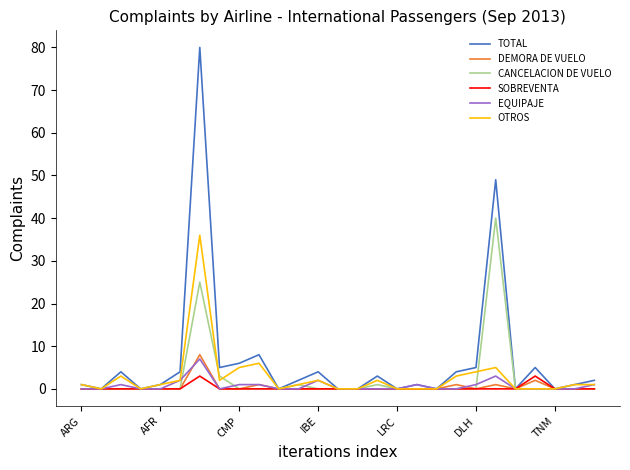

What is the maximum value for DEMORA DE VUELO?

8